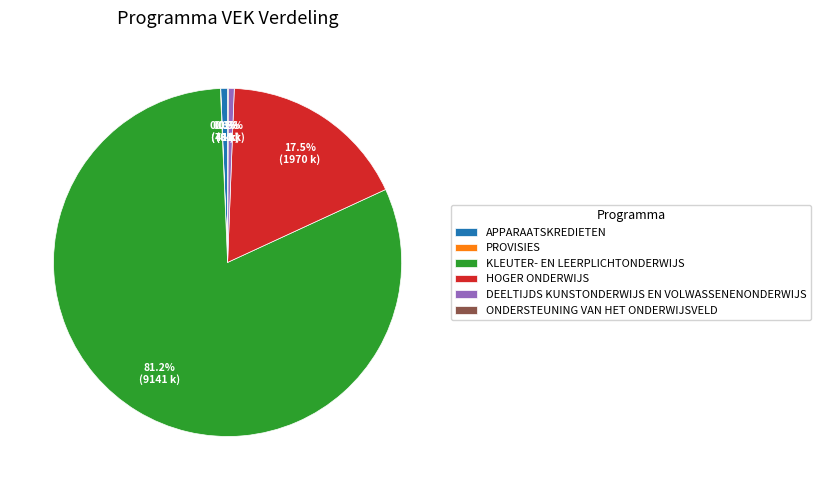

Which category has the biggest portion of the pie?

KLEUTER- EN LEERPLICHTONDERWIJS